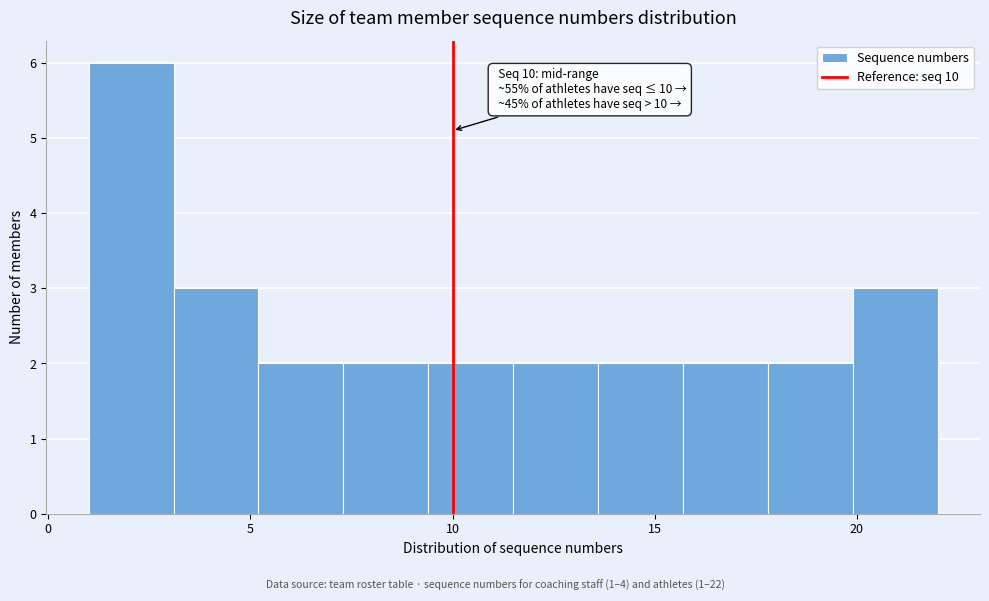

Over which range of the x-axis is the bar tallest?

1.0 to 3.1